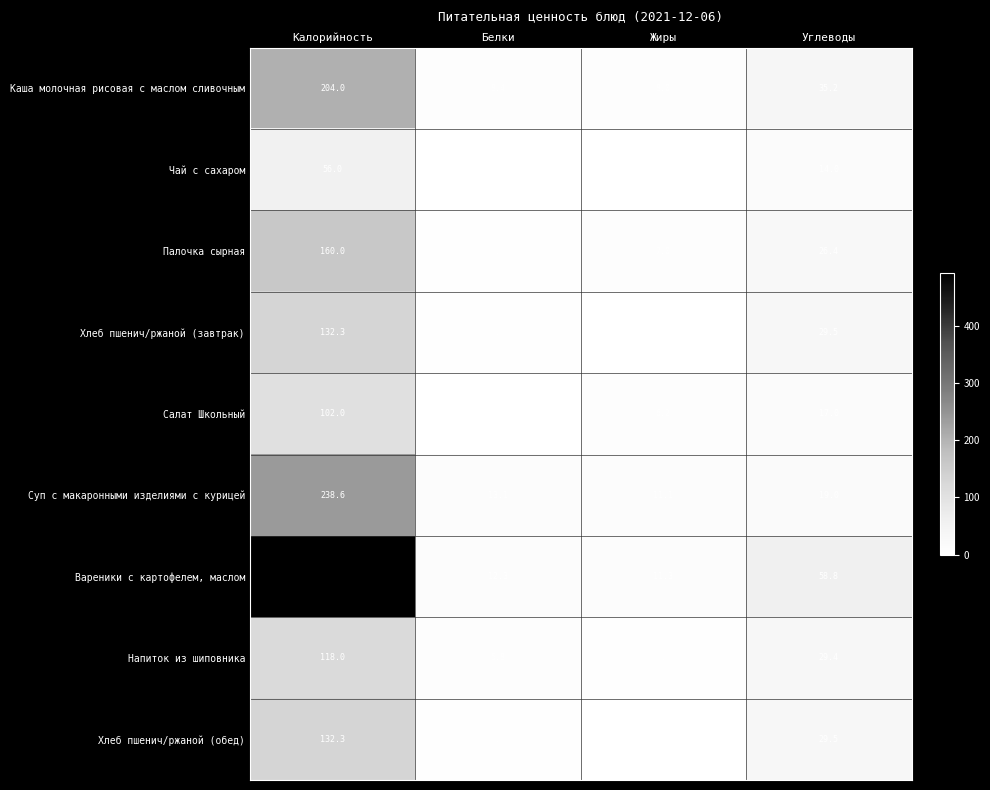

Which category has the lowest value in the Суп с макаронными изделиями с курицей series?

Жиры